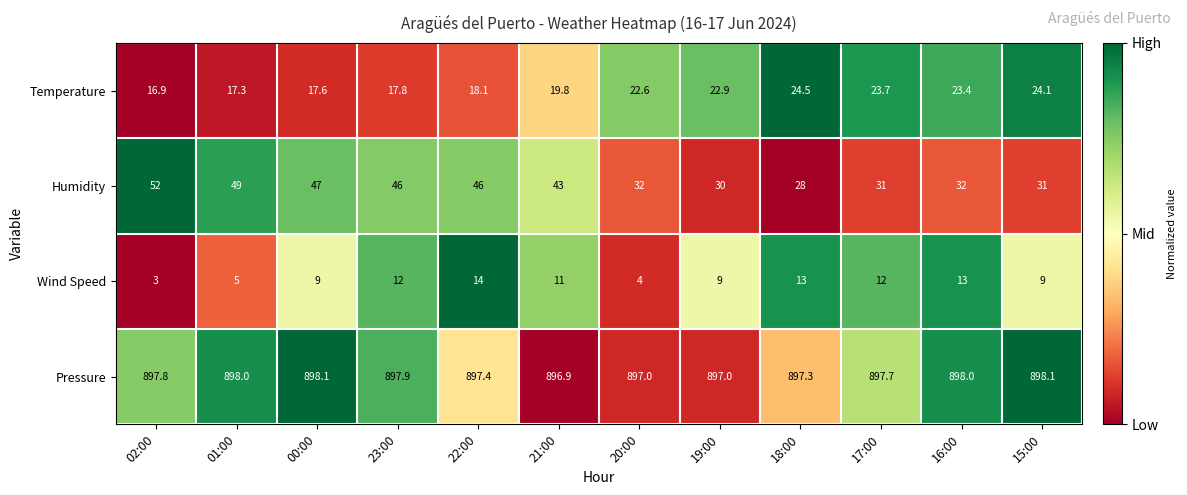

True or false: Temperature has a value of 24.1 at 15:00.

True